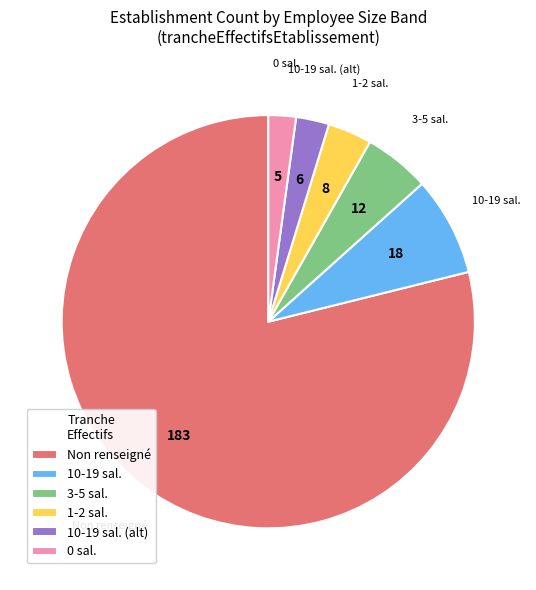

How many segments does this pie chart have?

6